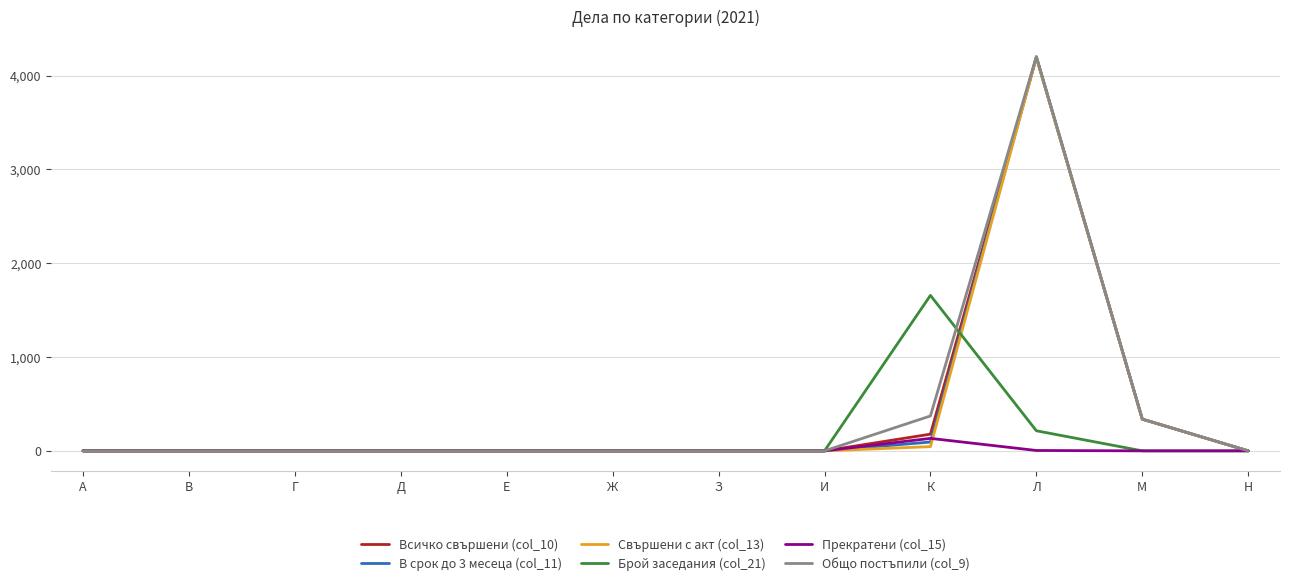

Which category has the highest value in the Брой заседания (col_21) series?

К